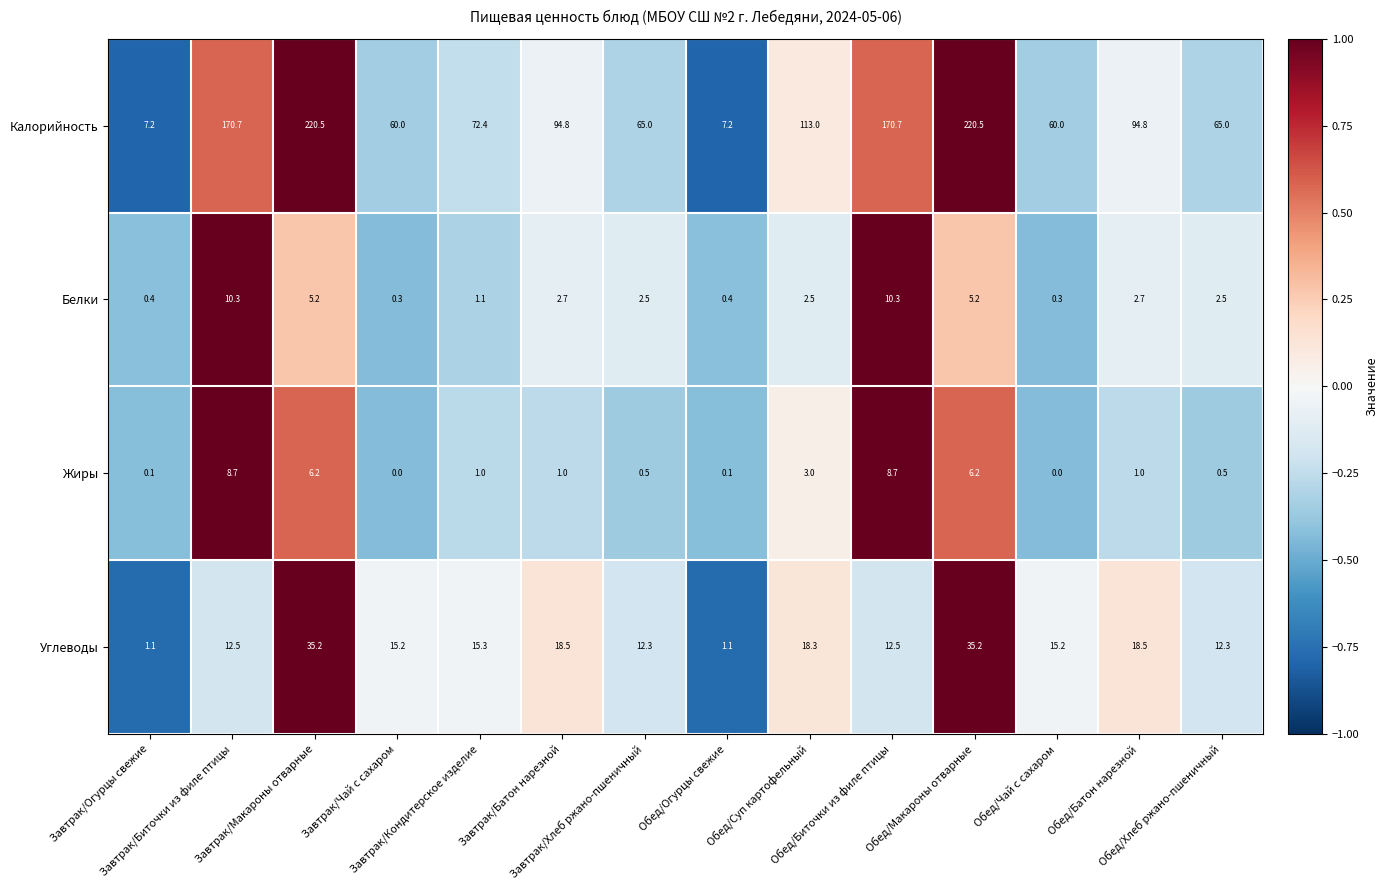

List the series in order of their peak value, highest first.

Калорийность, Углеводы, Белки, Жиры